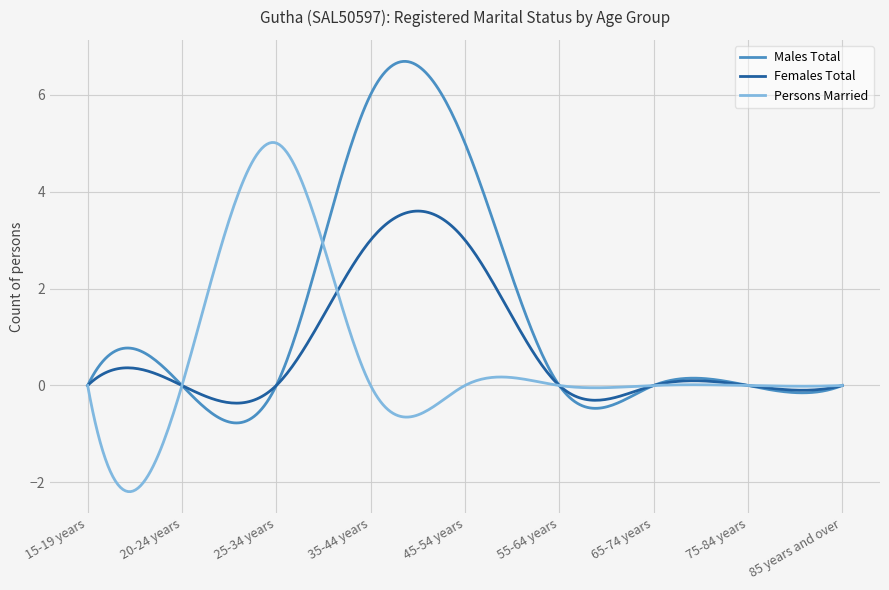

Rank the series by their maximum value, from lowest to highest.

Females Total, Persons Married, Males Total